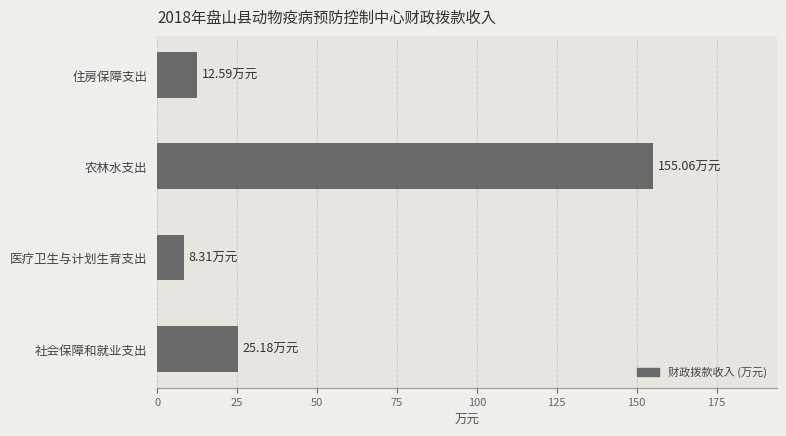

What is the sum of the values at 社会保障和就业支出 and 住房保障支出?

37.8